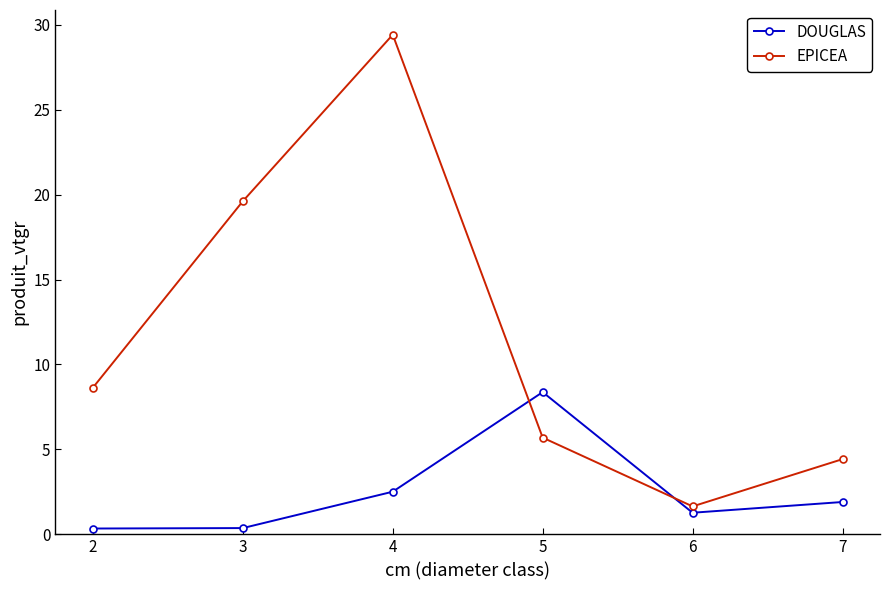

Which category has the highest value in the EPICEA series?

4